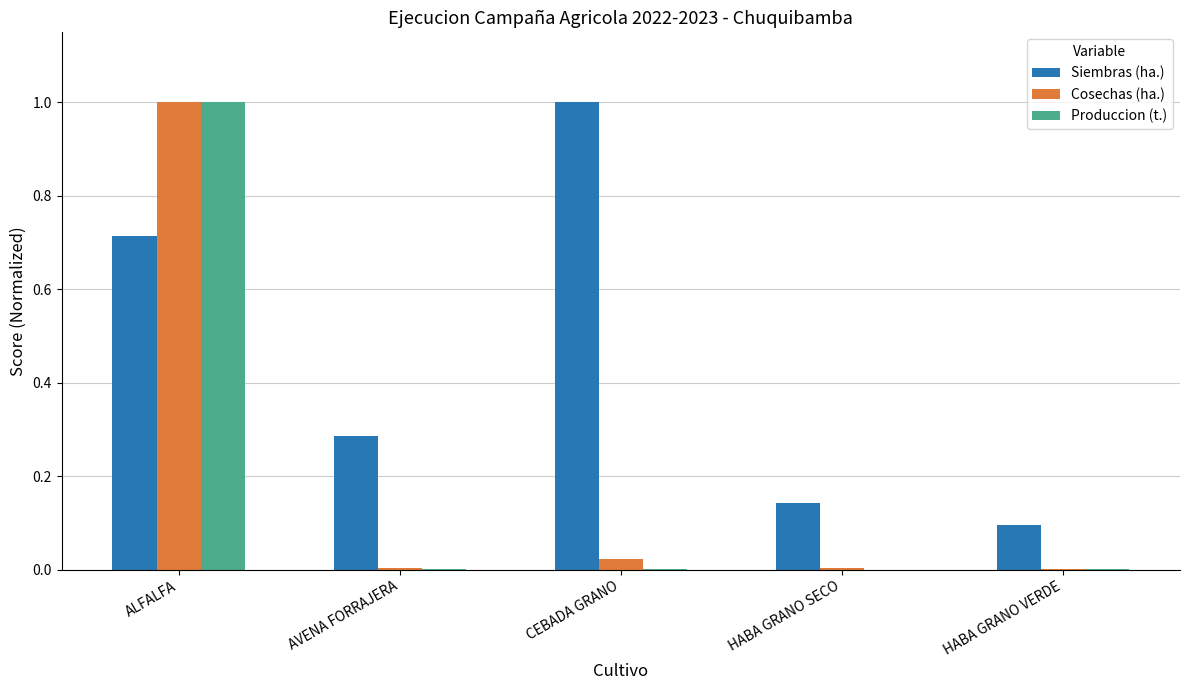

How many groups of bars are there?

5